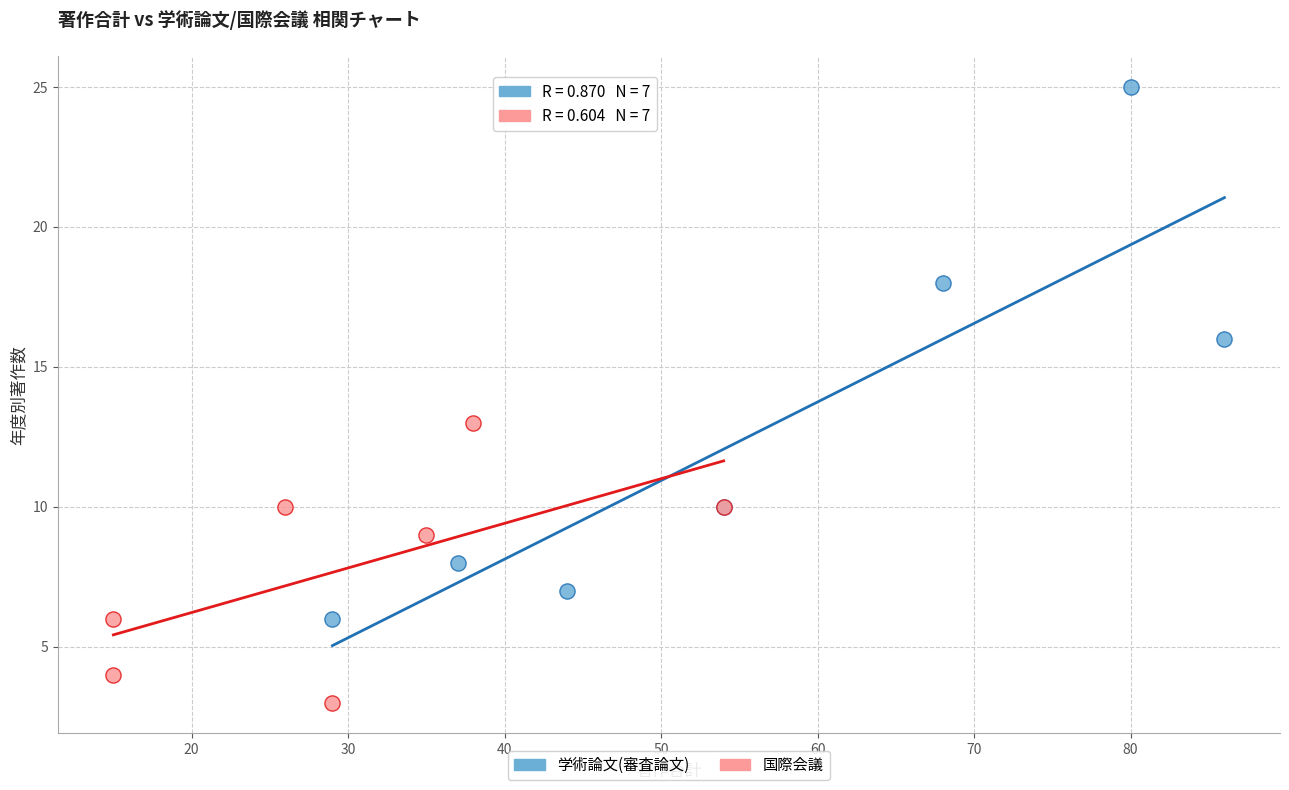

Which series reaches the maximum Y coordinate?

学術論文(審査論文)